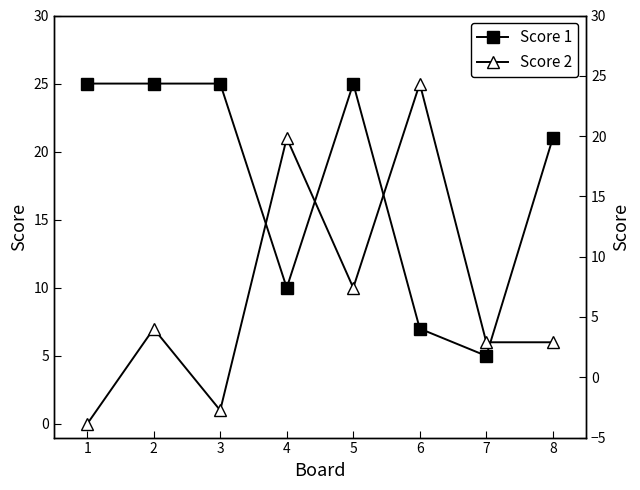

Which category has the lowest value in the Score 1 series?

7